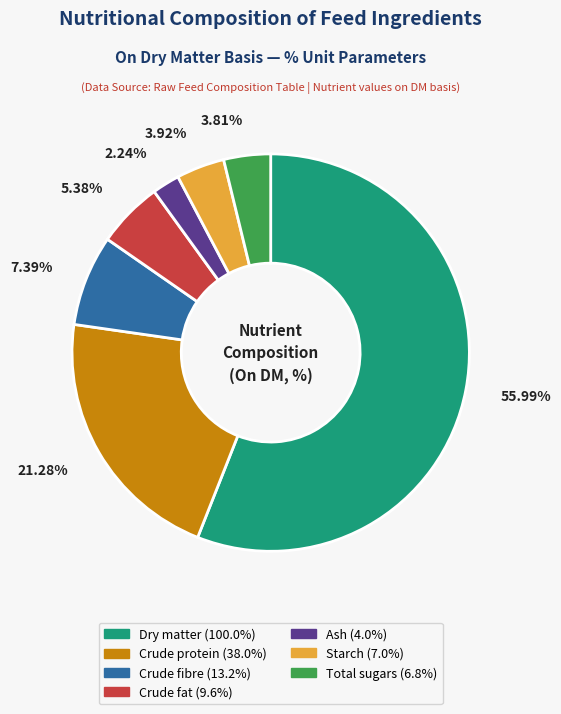

Does any single category account for the majority?

Yes